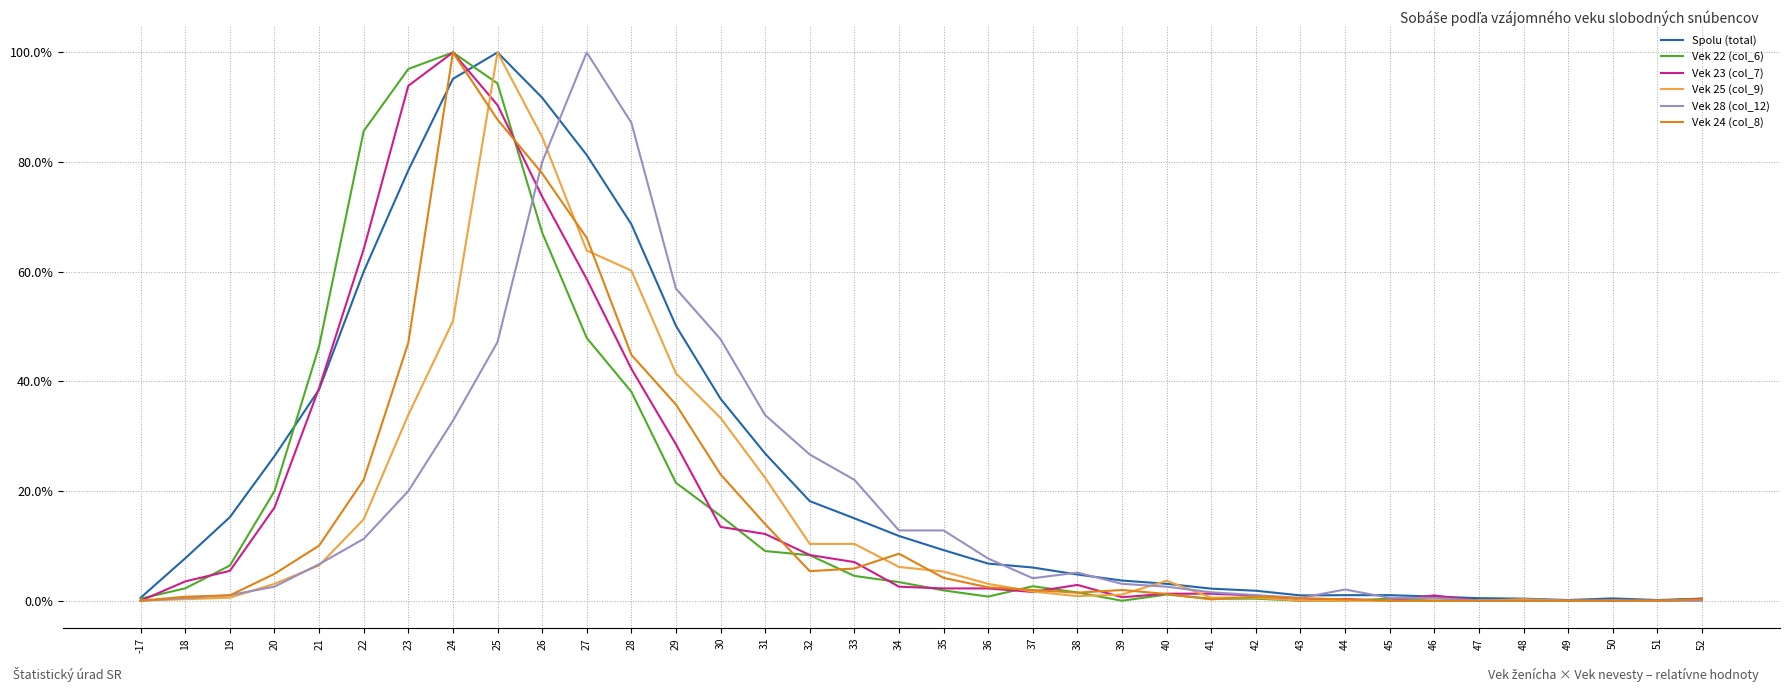

What is the greatest value displayed?

100.0